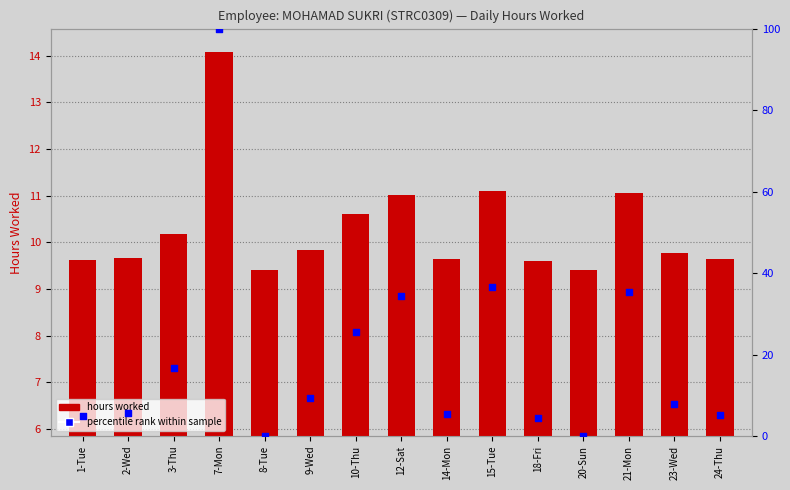

Which series reaches the maximum Y coordinate?

percentile rank within sample